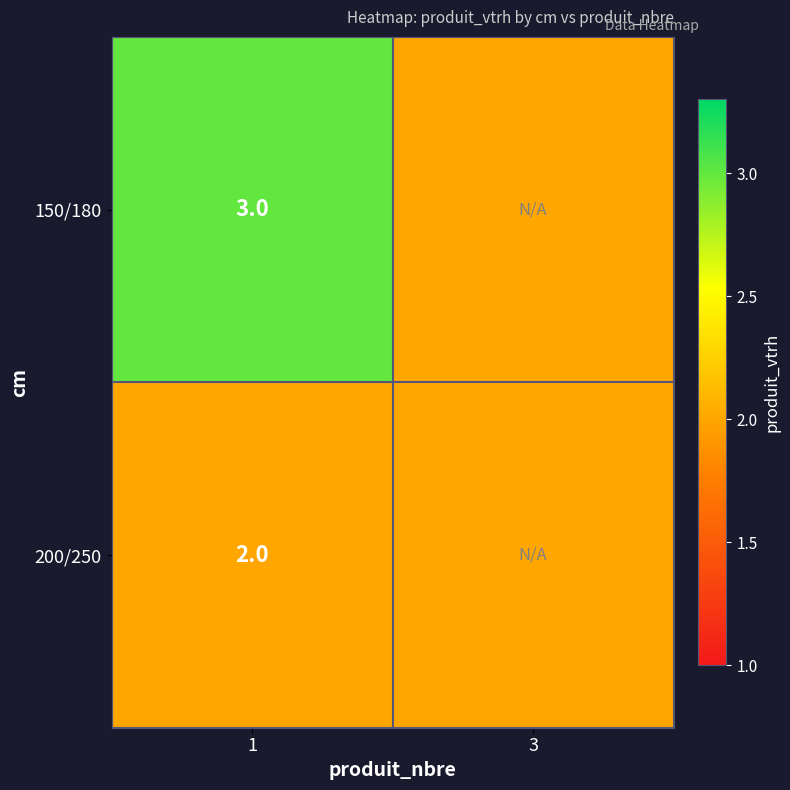

Is it true that 150/180 equals 3 at 1?

True